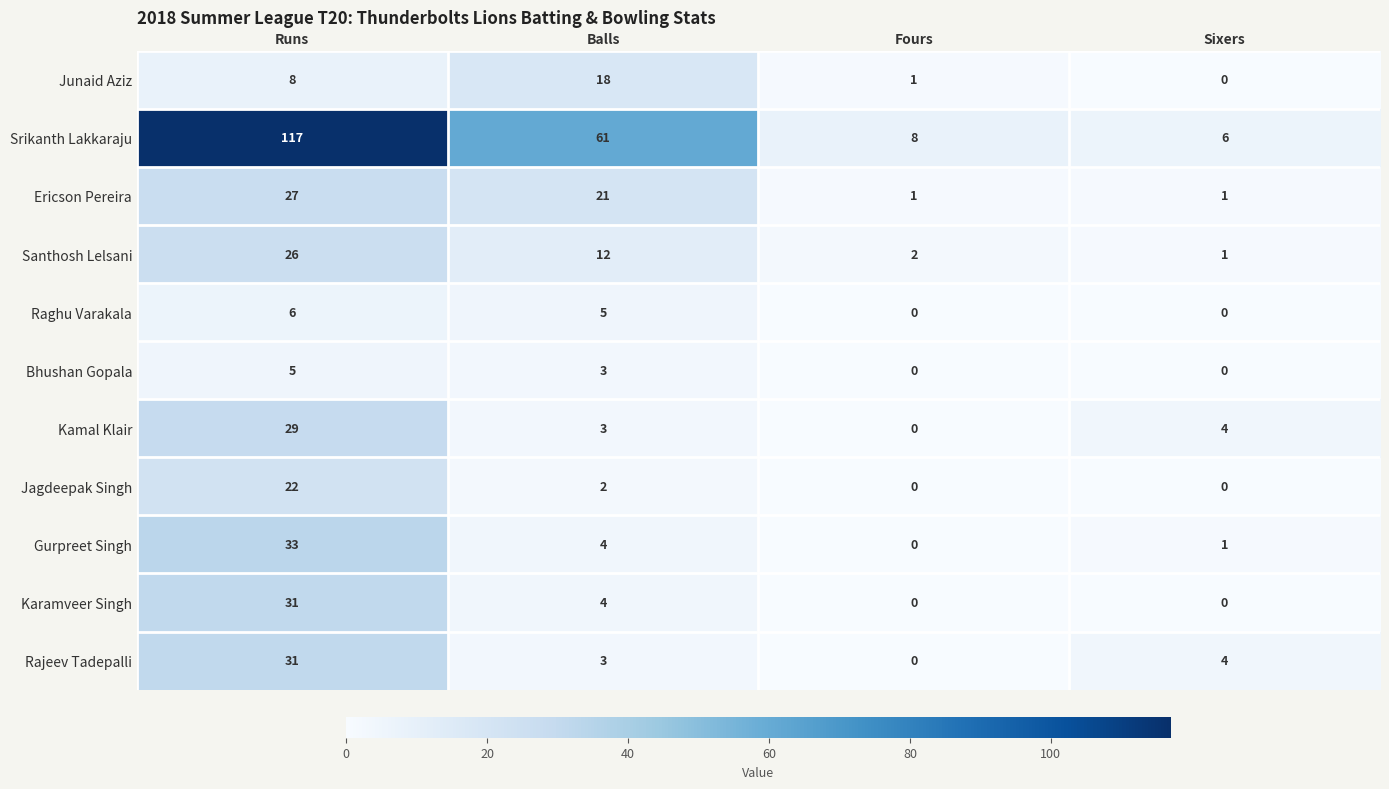

Between Runs and Balls, which series saw the biggest shift?

Srikanth Lakkaraju